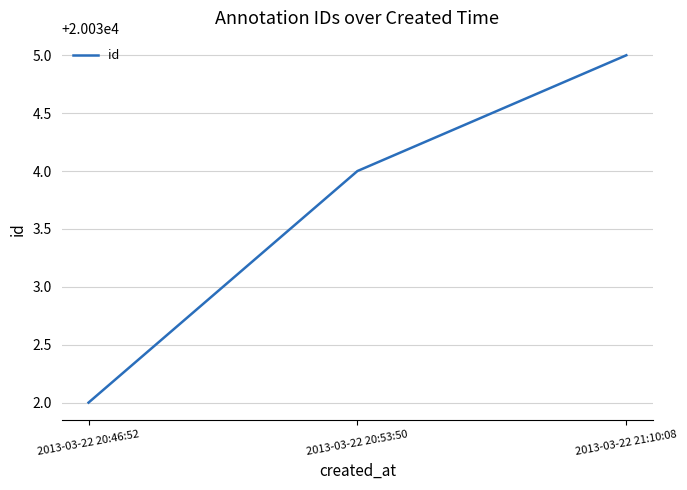

Count the number of data series in this chart.

1